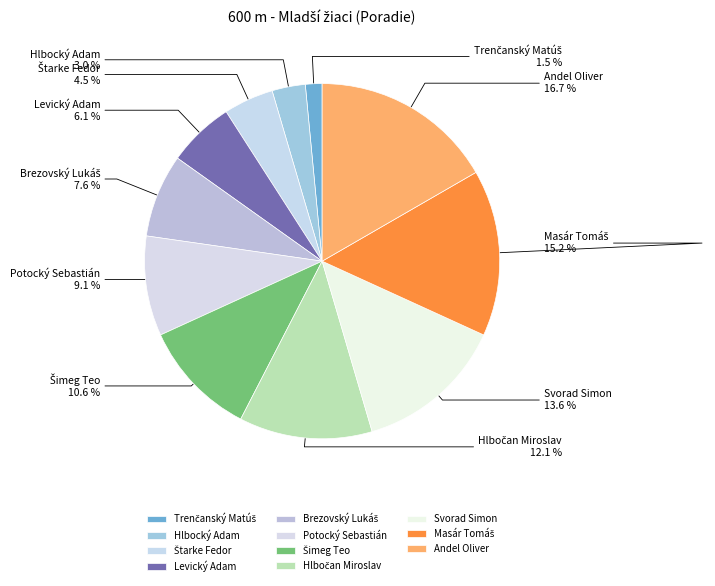

The Andel Oliver slice represents 17% of the pie. True or false?

True